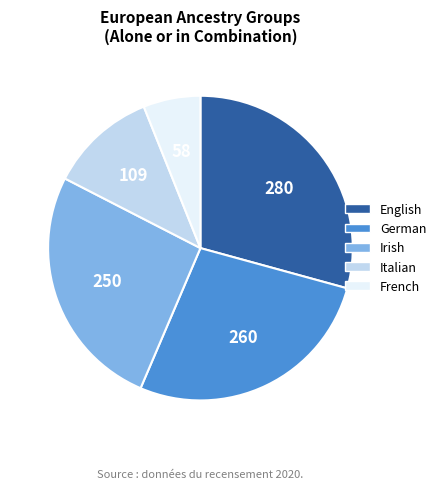

Does English alone or in any combination represent more than half of the total?

No